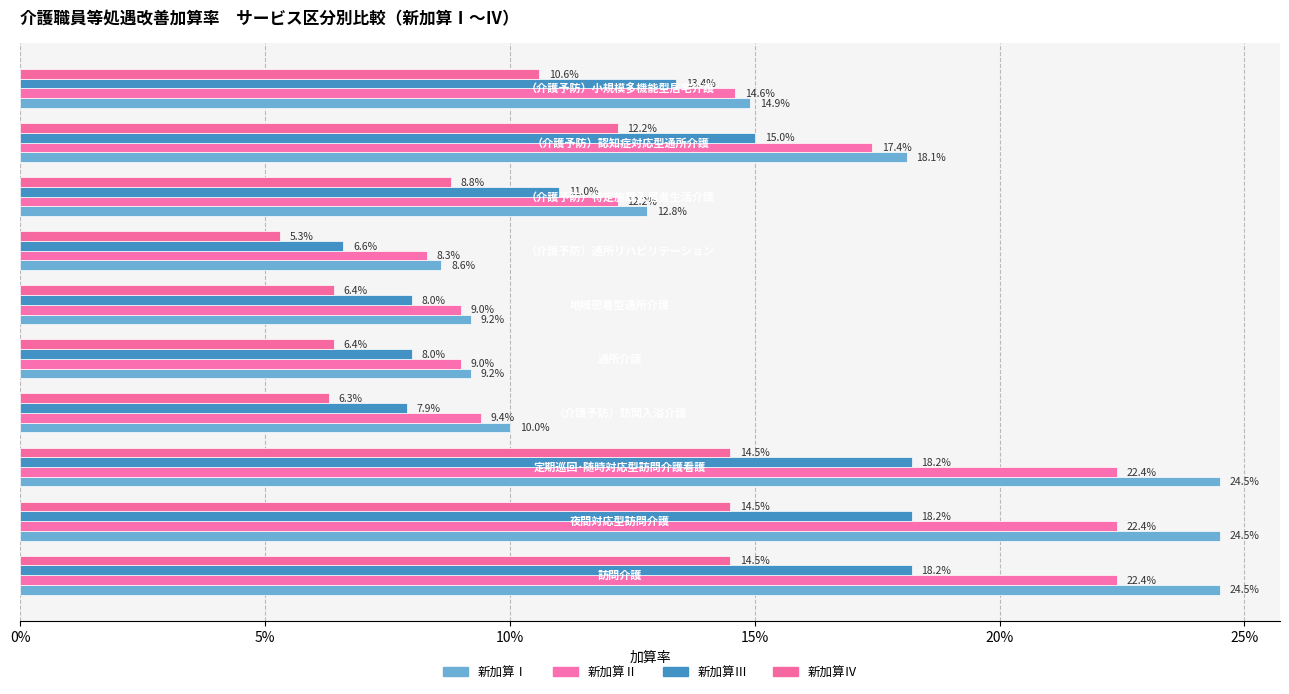

List the series in order of their peak value, highest first.

新加算Ⅰ, 新加算Ⅱ, 新加算Ⅲ, 新加算Ⅳ